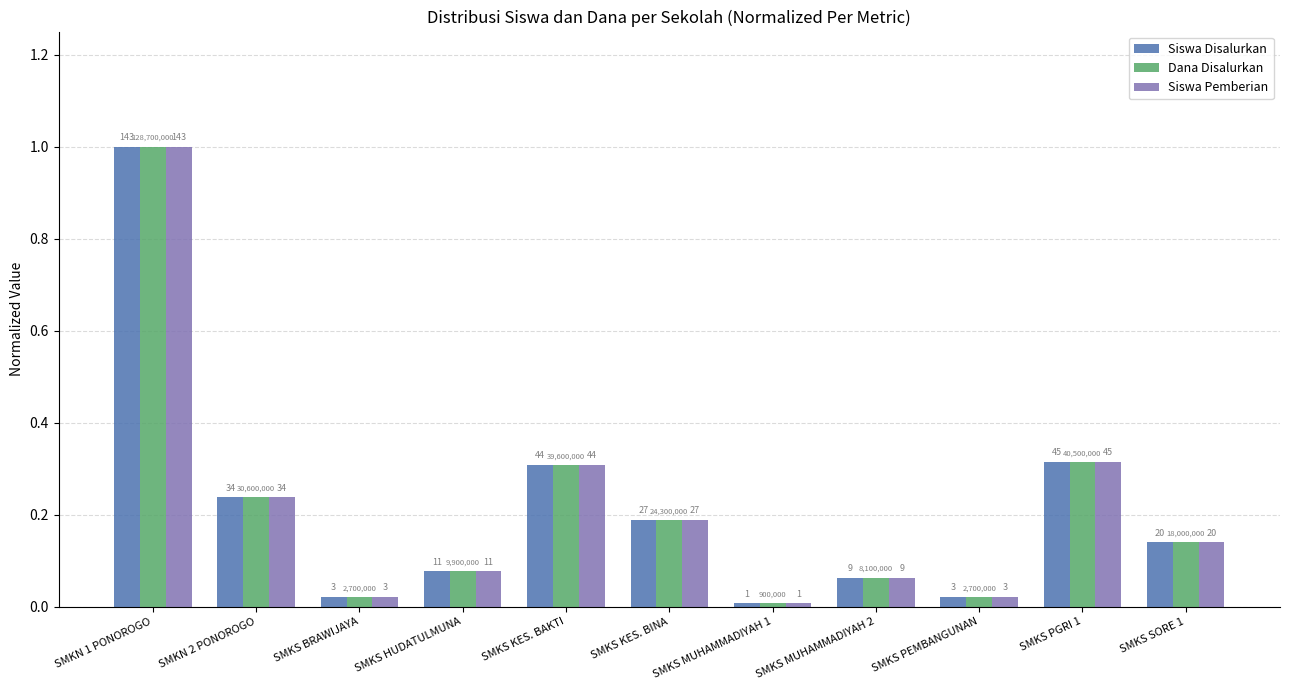

At SMKS KES. BINA, list the series in order from smallest to largest.

Siswa Disalurkan, Dana Disalurkan, Siswa Pemberian